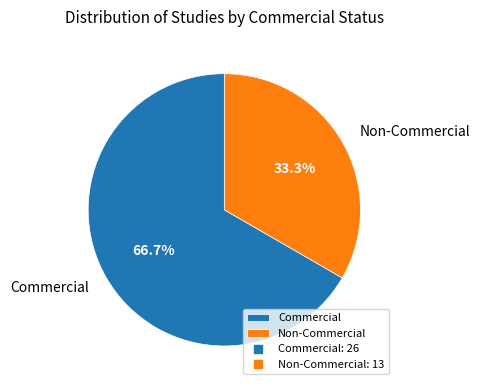

Approximately how many times larger is the value at Commercial compared to Non-Commercial?

2.0